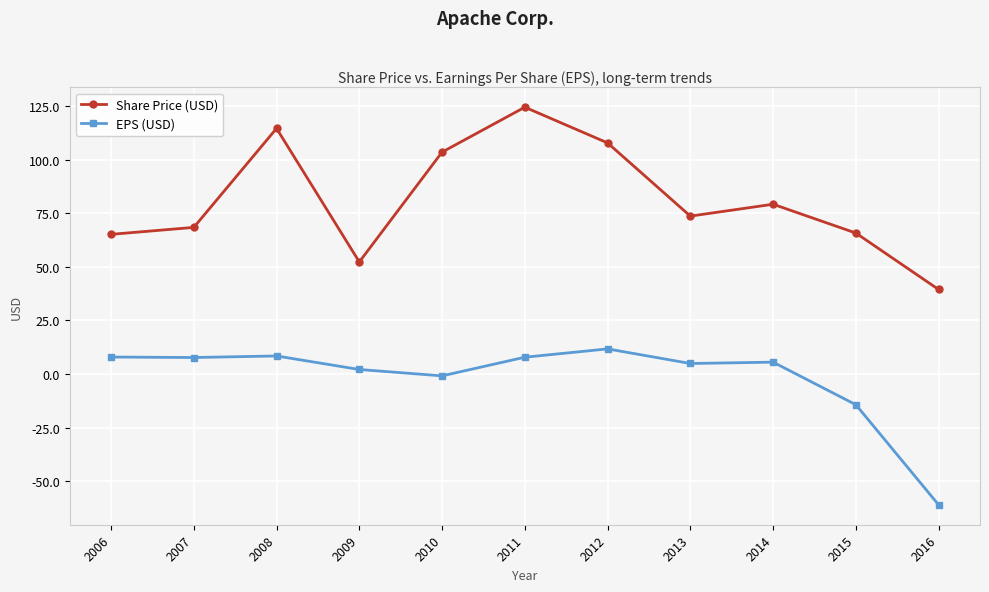

Does the chart display data point markers on the line(s)?

Yes